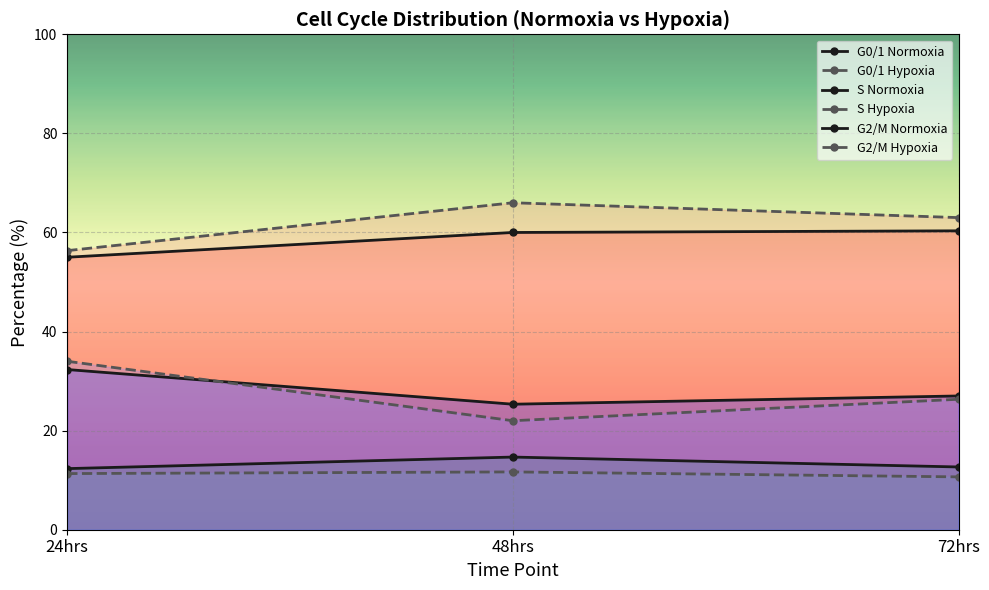

At 48hrs, list the series in order from smallest to largest.

S Hypoxia, S Normoxia, G2/M Hypoxia, G2/M Normoxia, G0/1 Normoxia, G0/1 Hypoxia